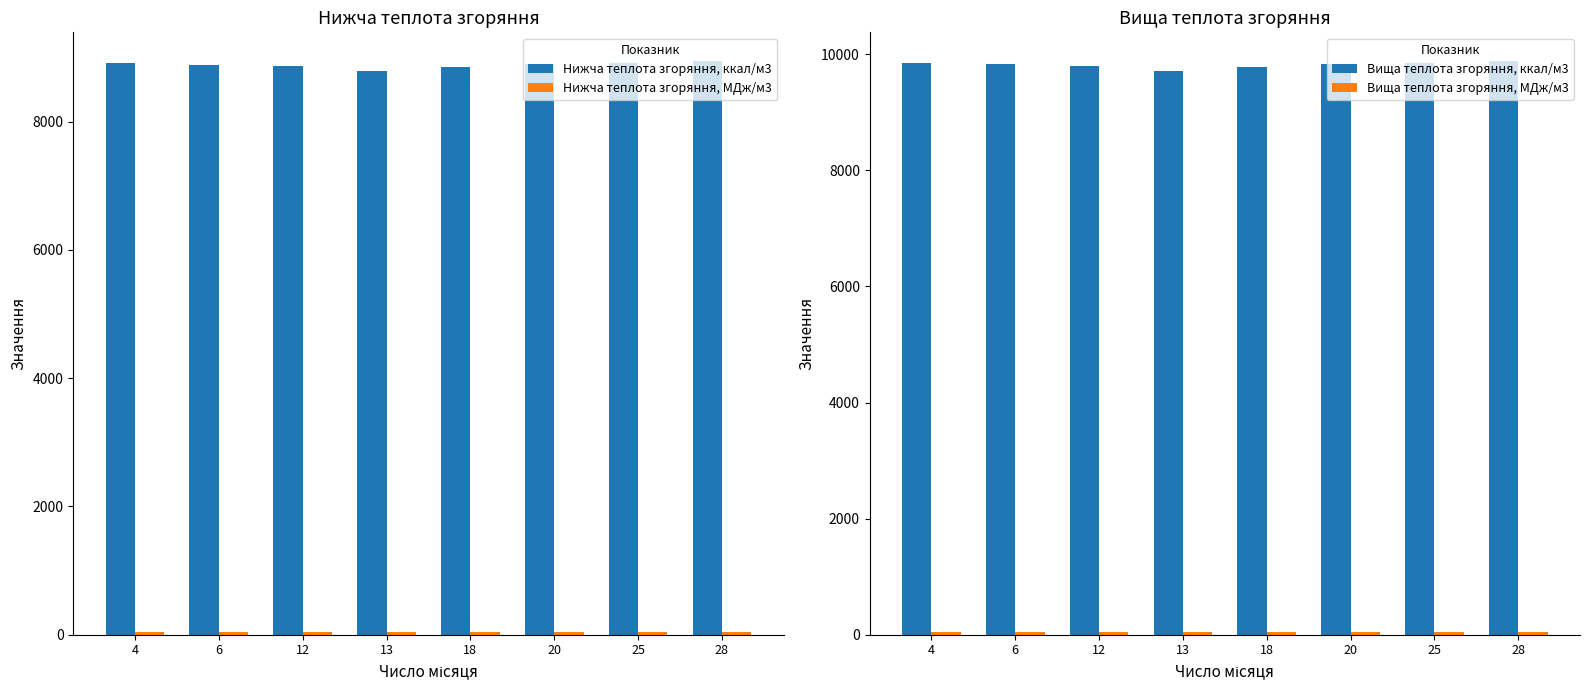

At which label does Вища теплота згоряння, ккал/м3 reach its minimum?

13